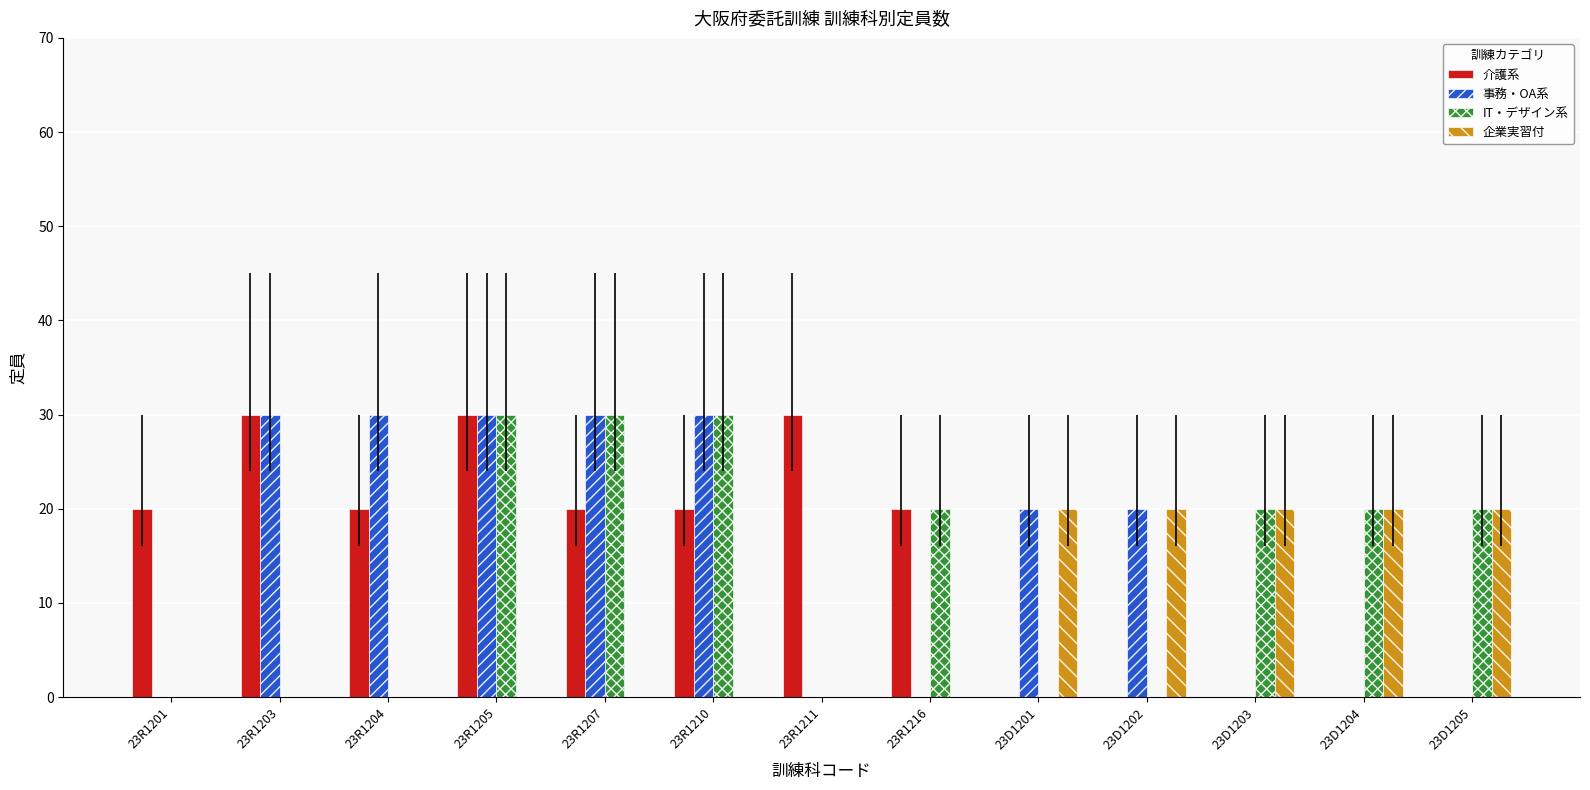

What is the average value of the 事務・OA系 series?

15